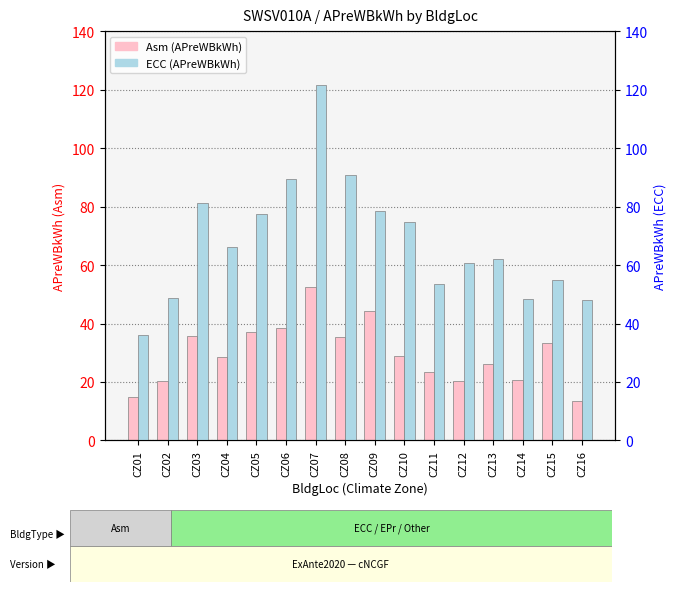

What is the value of the Asm bar at the 6th from the left?

38.4